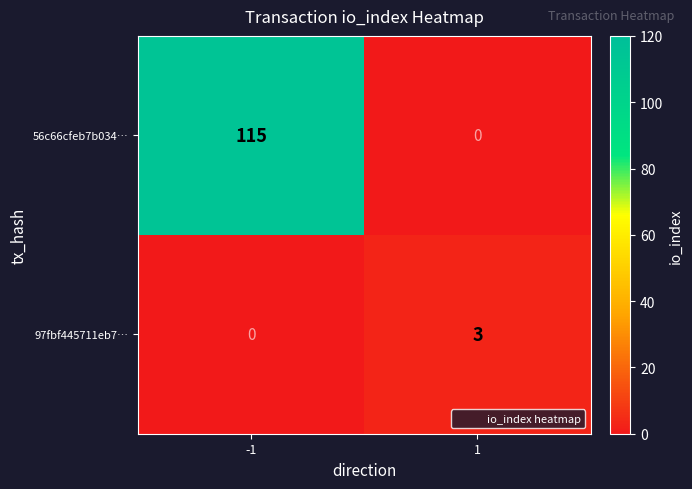

Between -1 and 1, which series saw the biggest shift?

56c66cfeb7b034…